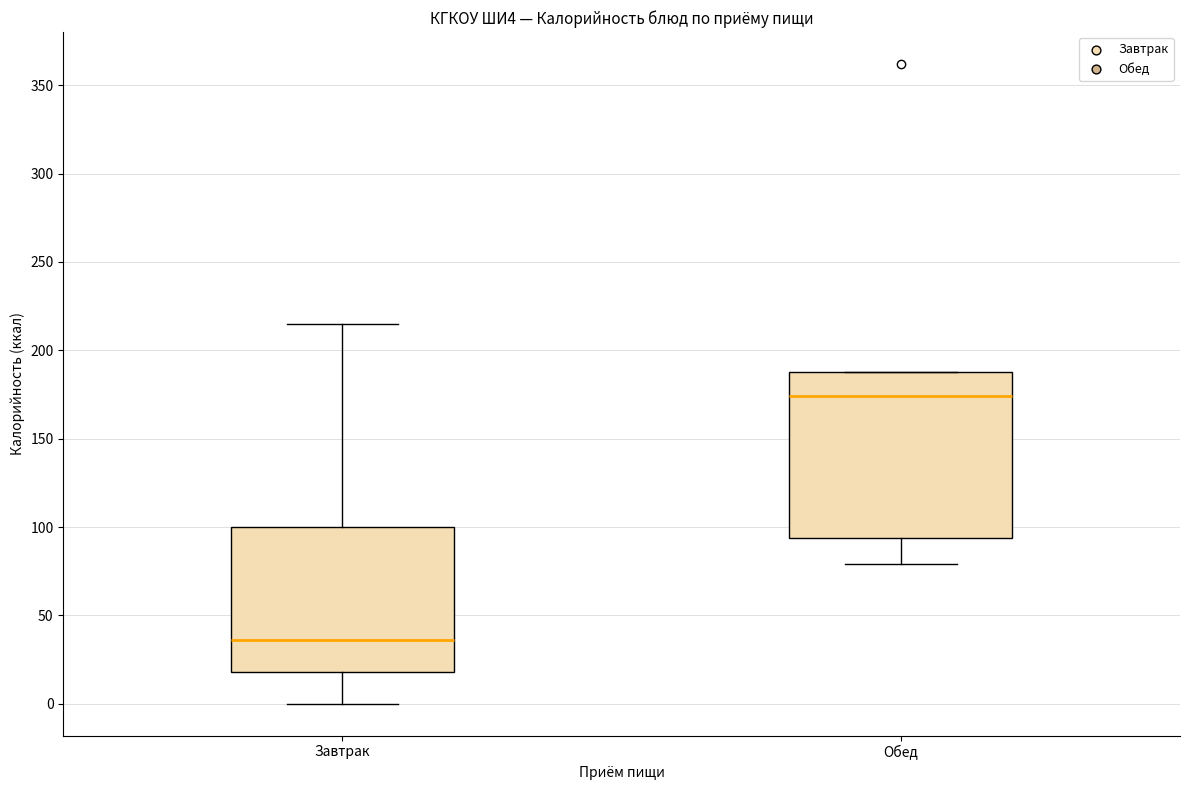

Which box has the highest median line?

Обед